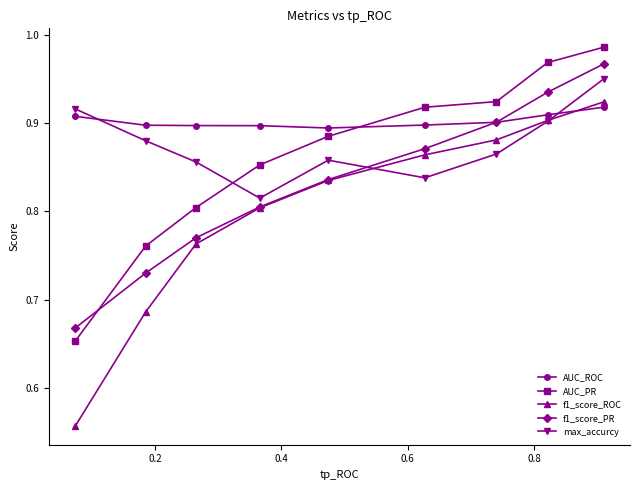

Which series has the largest range (max minus min)?

f1_score_ROC